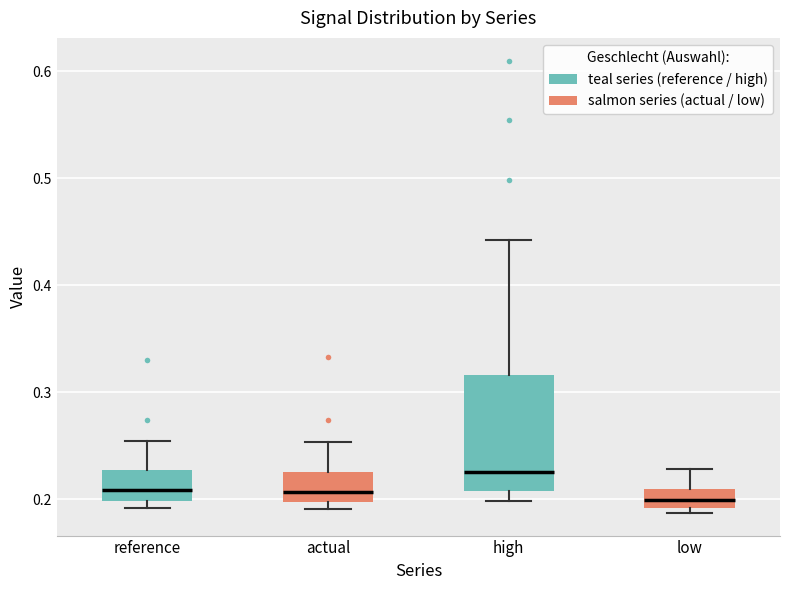

Reading left to right, transcribe this box plot: for each box, give where its median line is, the range the box spans, and where its two whiskers end, as read against the y-axis. The values are not printed on the chart, so give them approximately, as read against the axis.

reference: median 0.21, box 0.20 to 0.23, whiskers 0.19 to 0.25
actual: median 0.21, box 0.20 to 0.23, whiskers 0.19 to 0.25
high: median 0.23, box 0.21 to 0.32, whiskers 0.20 to 0.44
low: median 0.20, box 0.19 to 0.21, whiskers 0.19 (just below the box's lower edge) to 0.23